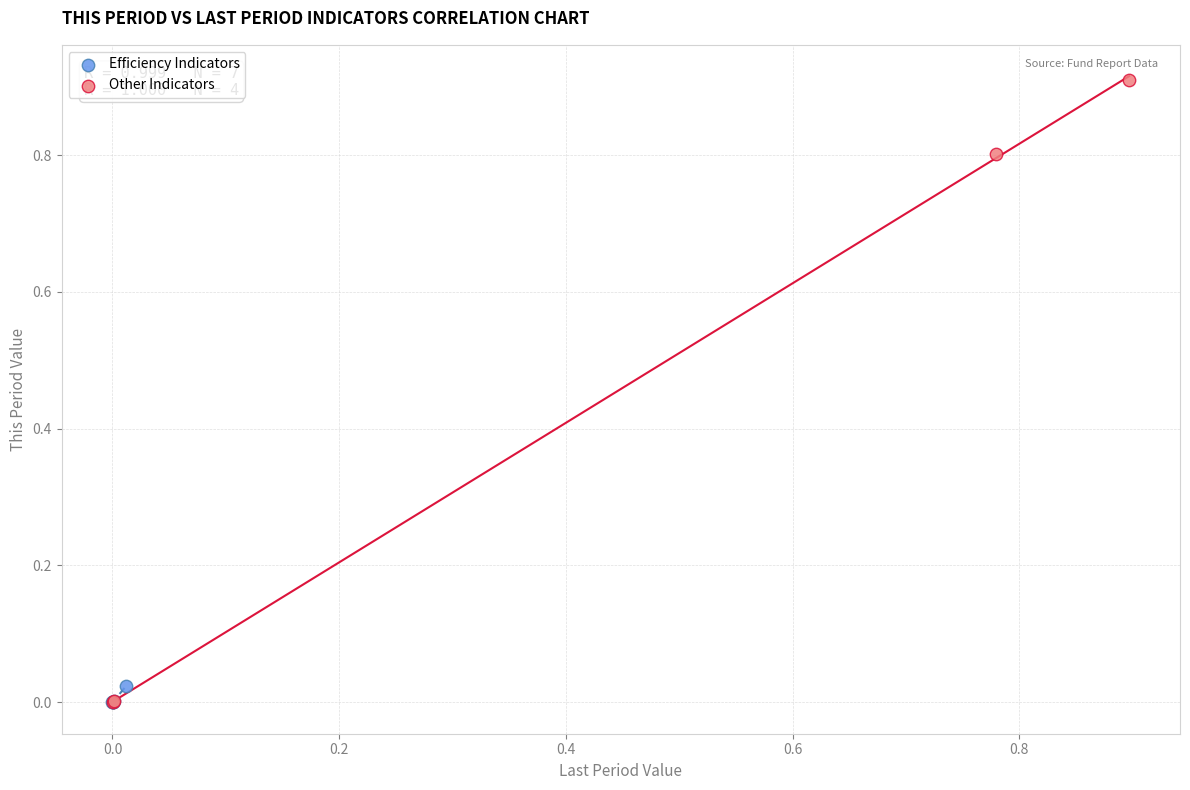

Which series contains the highest Y value?

Other Indicators